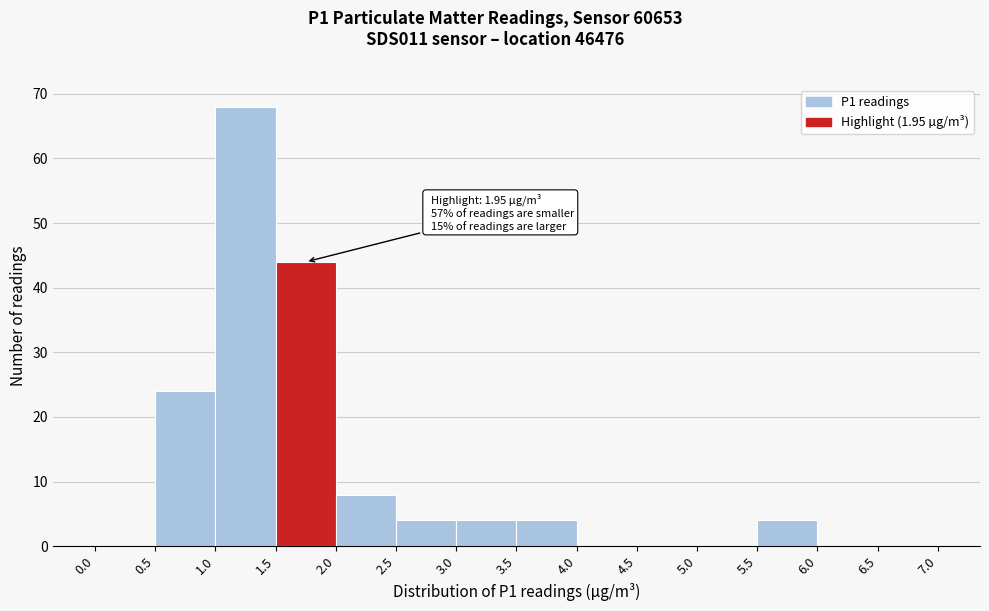

Which range on the x-axis has the tallest bar?

1.0 to 1.5